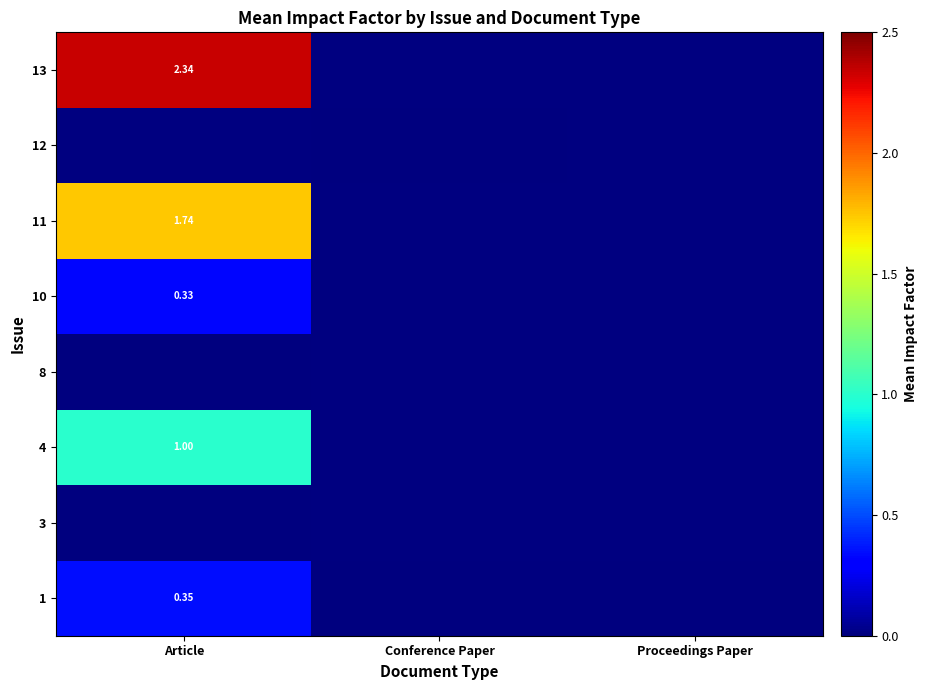

At which category does the chart reach its minimum across all series?

Conference Paper